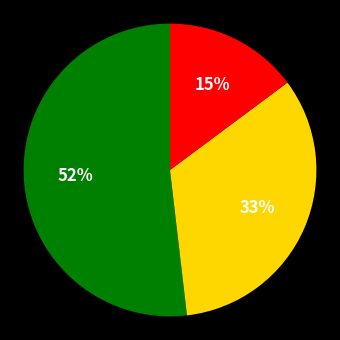

To the nearest percent, what is the difference between the largest and smallest slice percentages?

37%